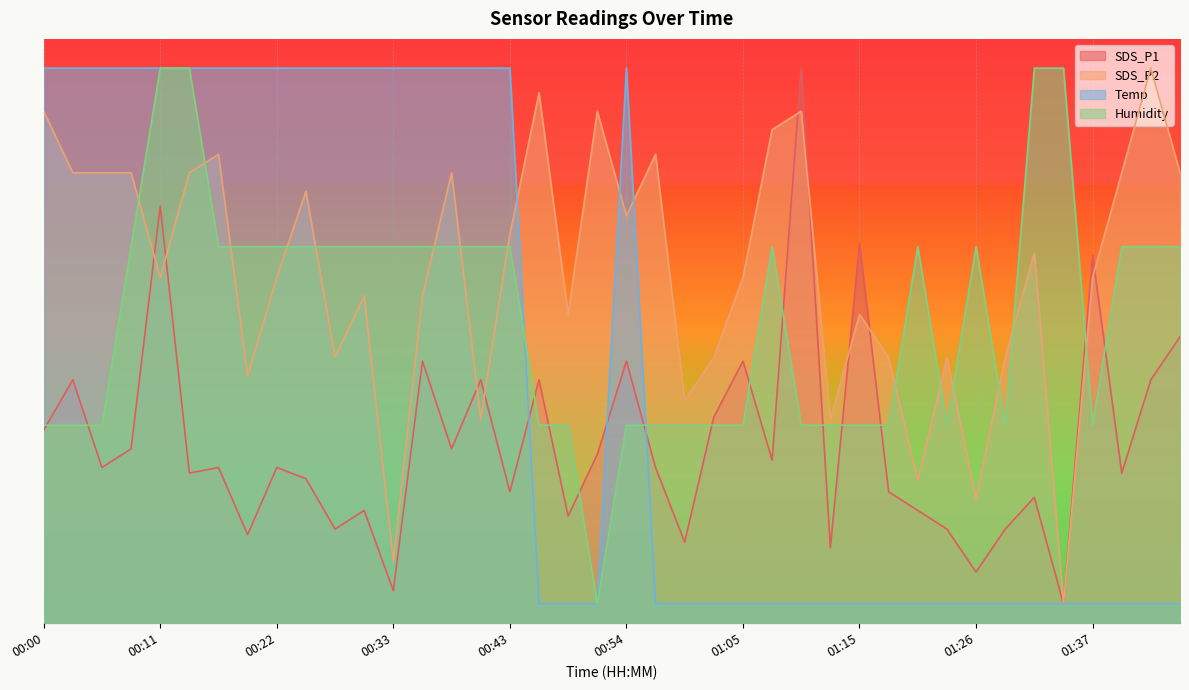

What are all the series names shown in the legend?

SDS_P1, SDS_P2, Temp, Humidity